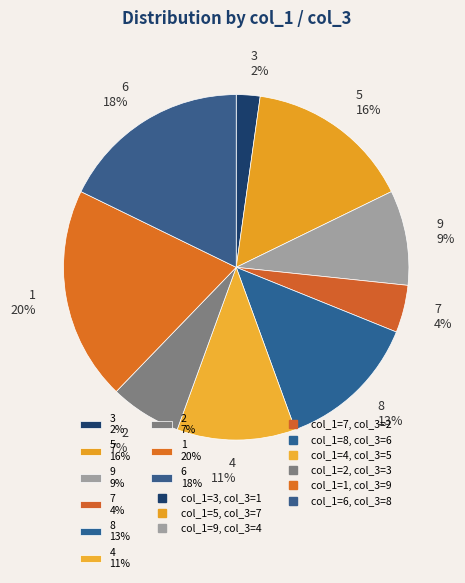

Approximately how many times larger is the value at 5 16% compared to 8 13%?

1.2